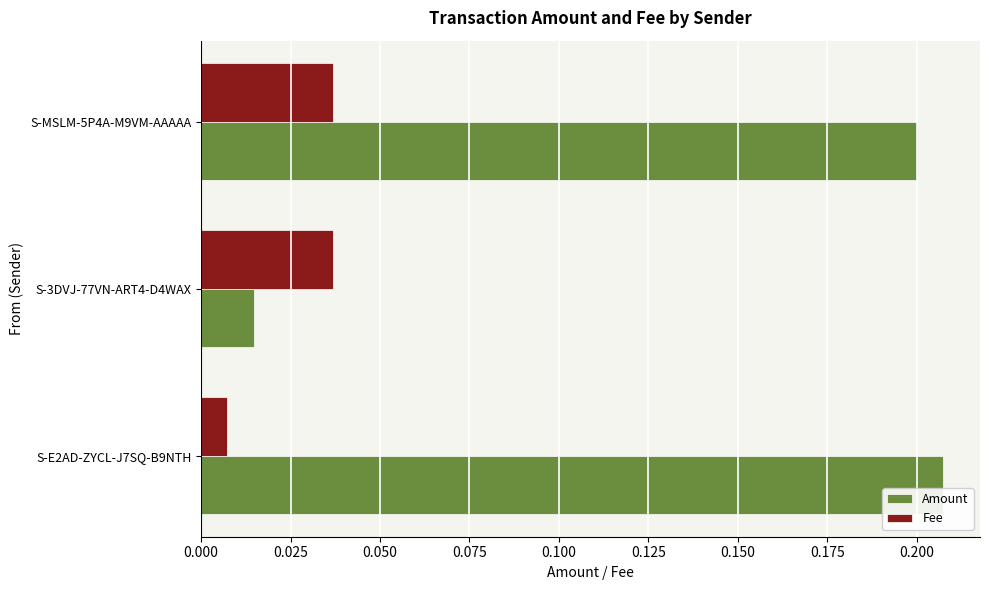

What are all the series names shown in the legend?

Amount, Fee